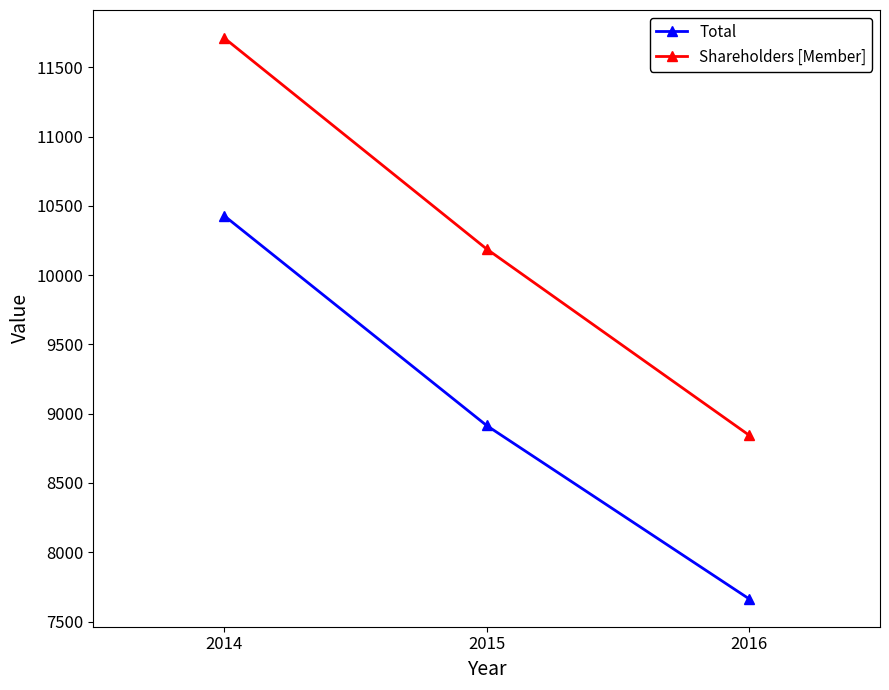

Which series has the largest total across all categories?

Shareholders [Member]